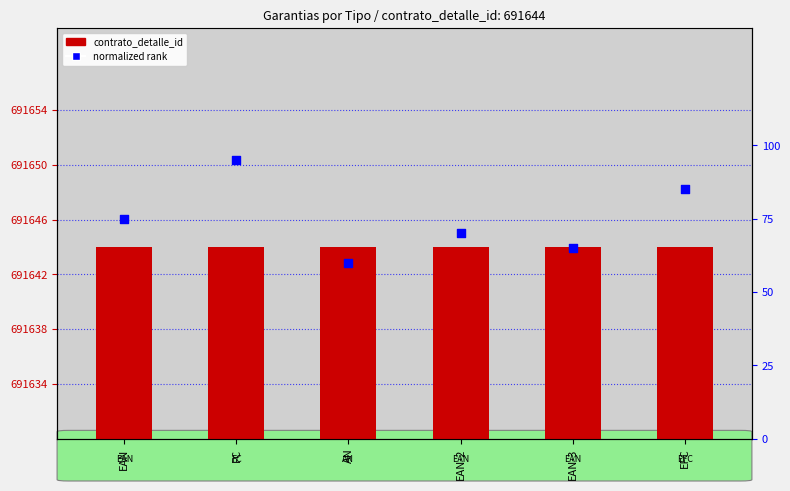

Which series has the largest Y range (max minus min)?

normalized rank